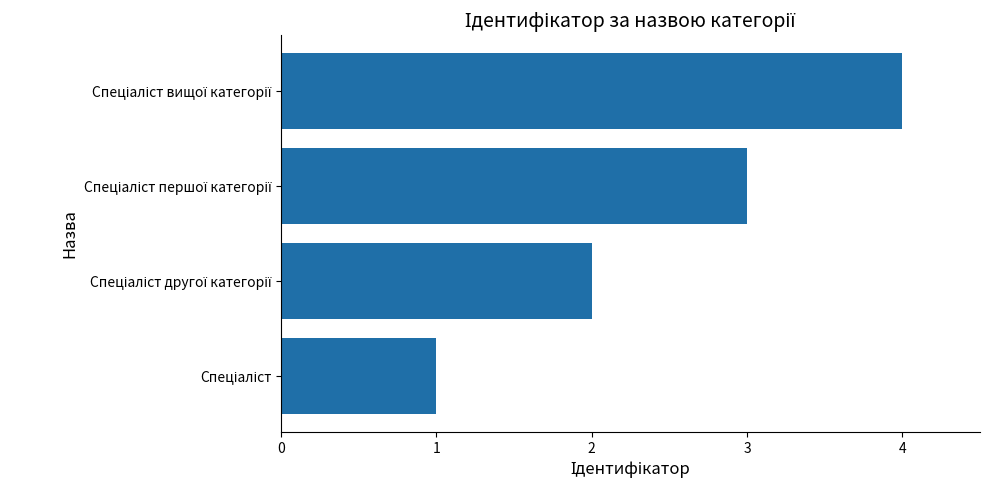

What is the maximum value shown in the chart?

4